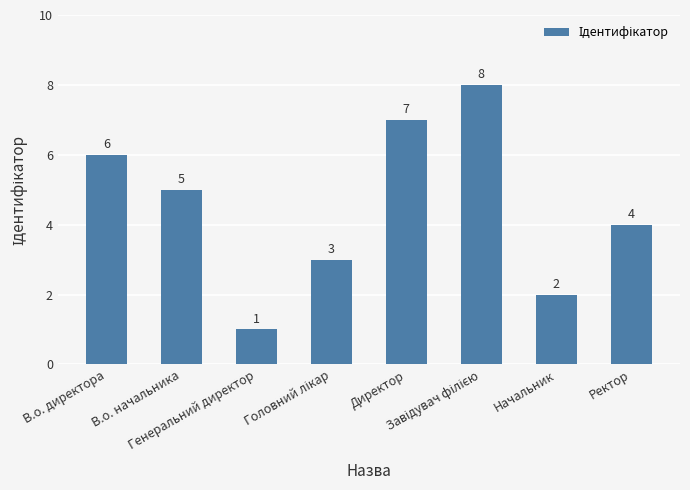

How many bars are there in total?

8